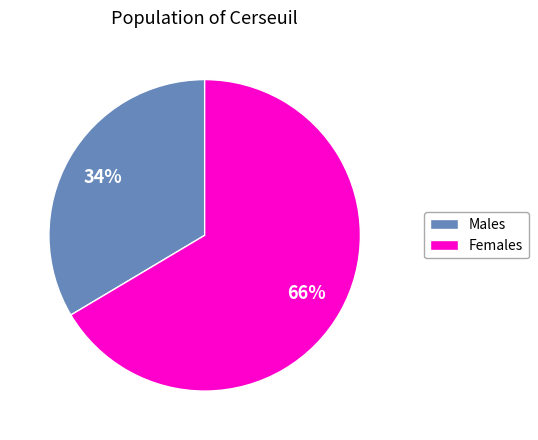

Is there any slice that represents more than half of the pie?

Yes